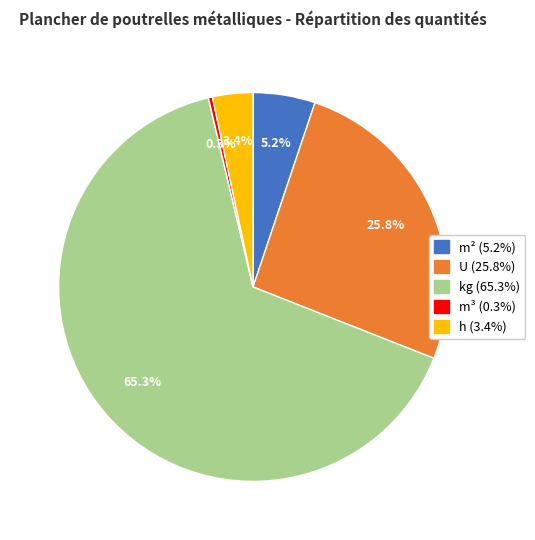

Is there any slice that represents more than half of the pie?

Yes